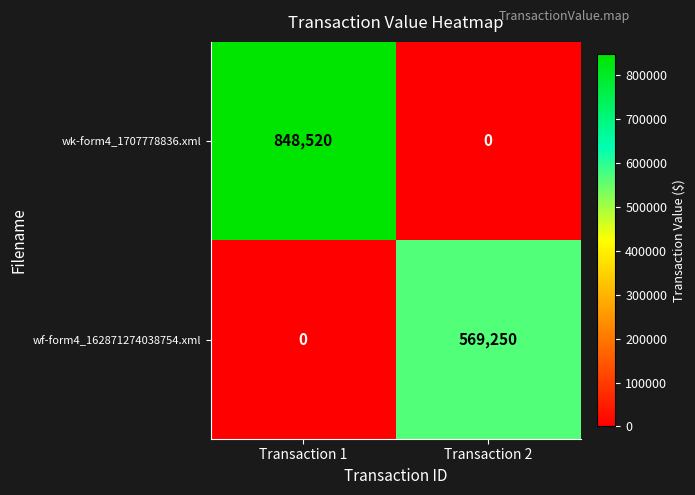

Reading right to left, list all the values displayed in this chart.

wk-form4_1707778836.xml: 0	848520
wf-form4_162871274038754.xml: 569250	0